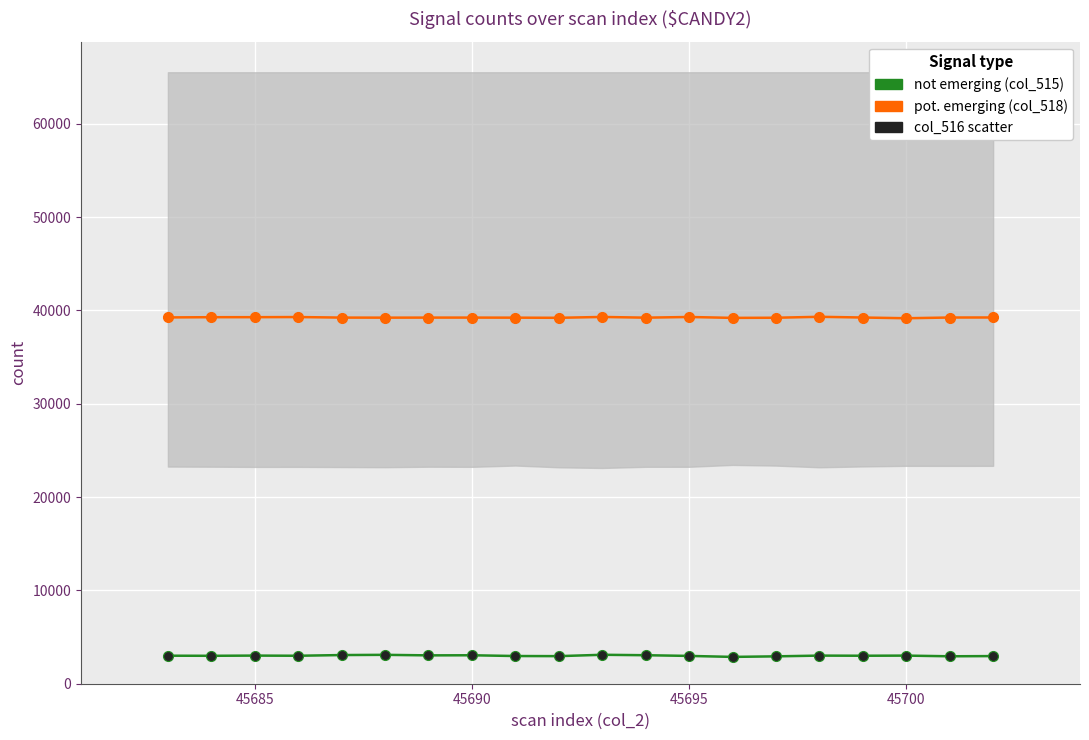

Which series has the largest total across all categories?

pot. emerging (col_518)